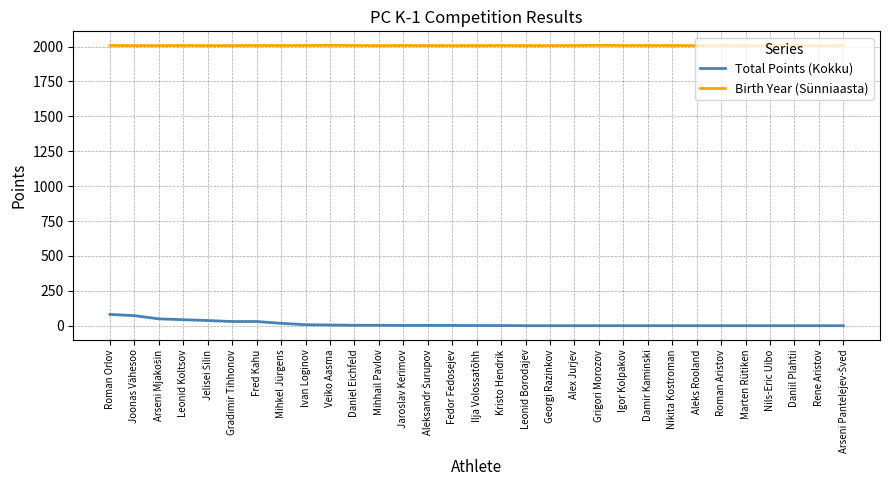

What position from the left is Grigori Morozov?

21